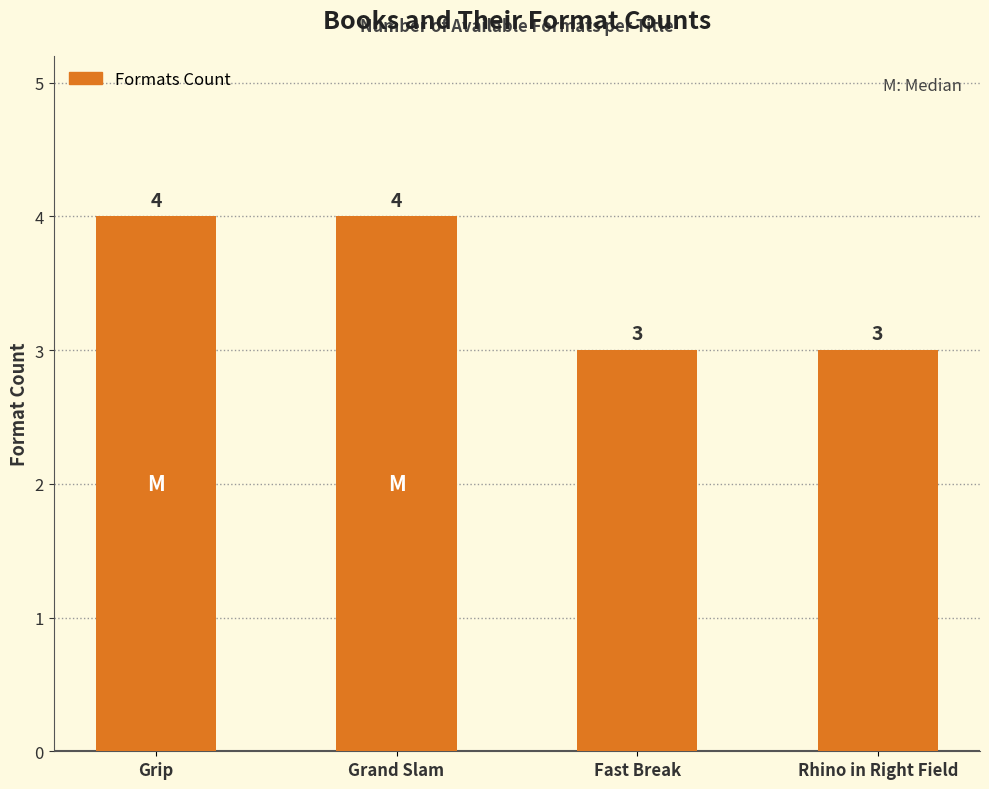

What is the minimum value shown in the chart?

3